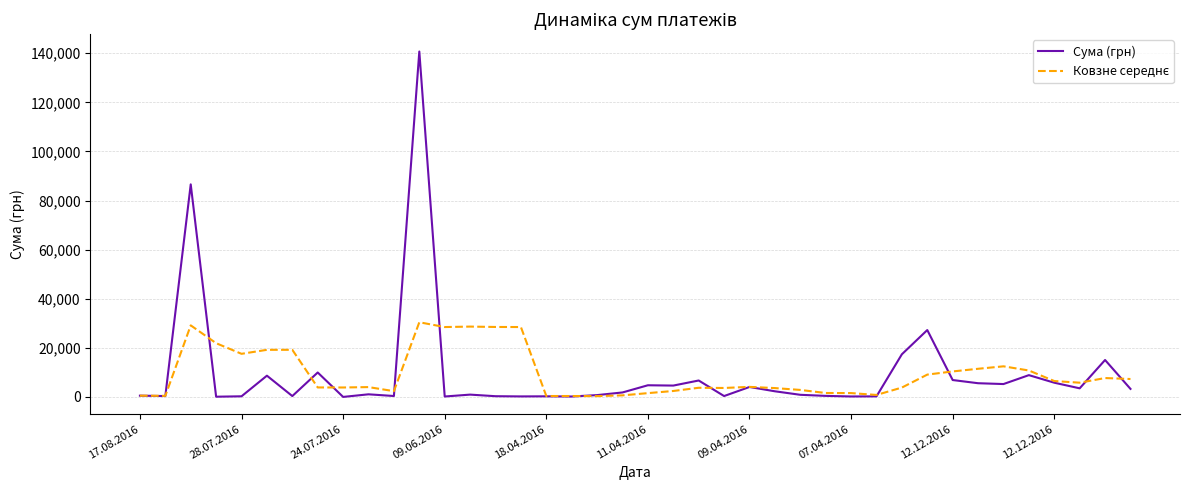

What is the greatest value displayed?

140706.2